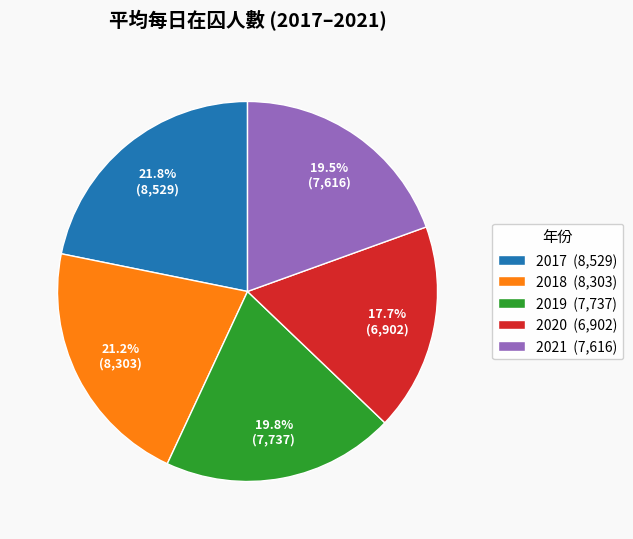

What percentage is the 2020 slice, to the nearest percent?

18%